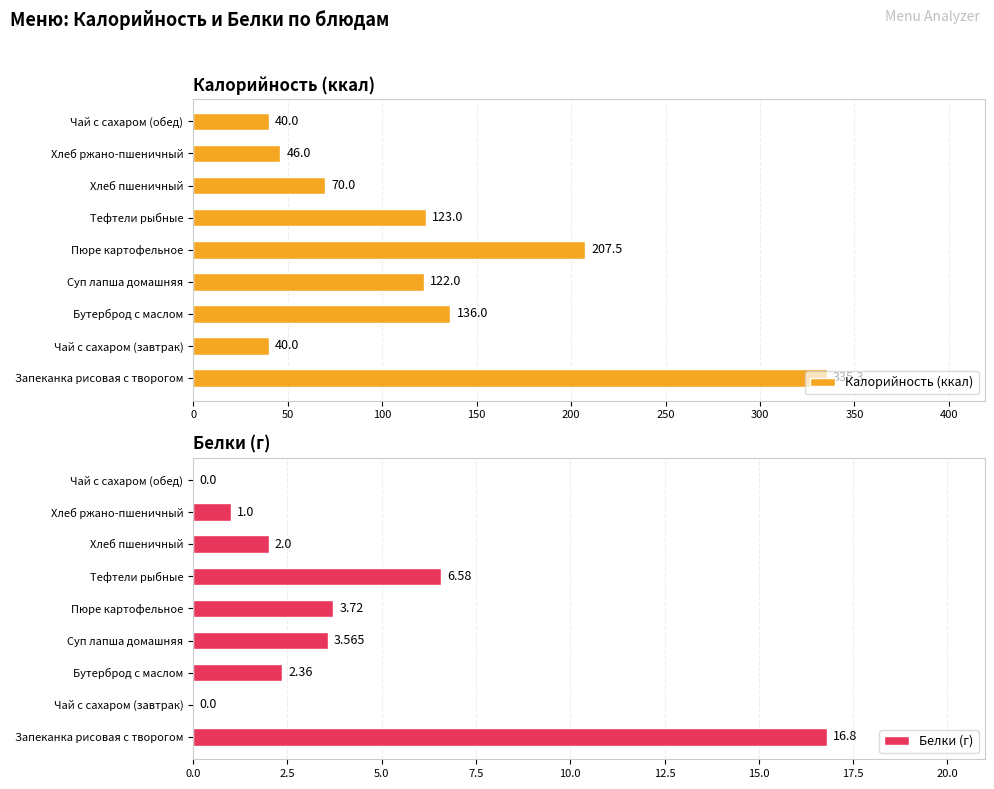

True or false: Калорийность (ккал) has a value of 351.0 at Пюре картофельное.

False